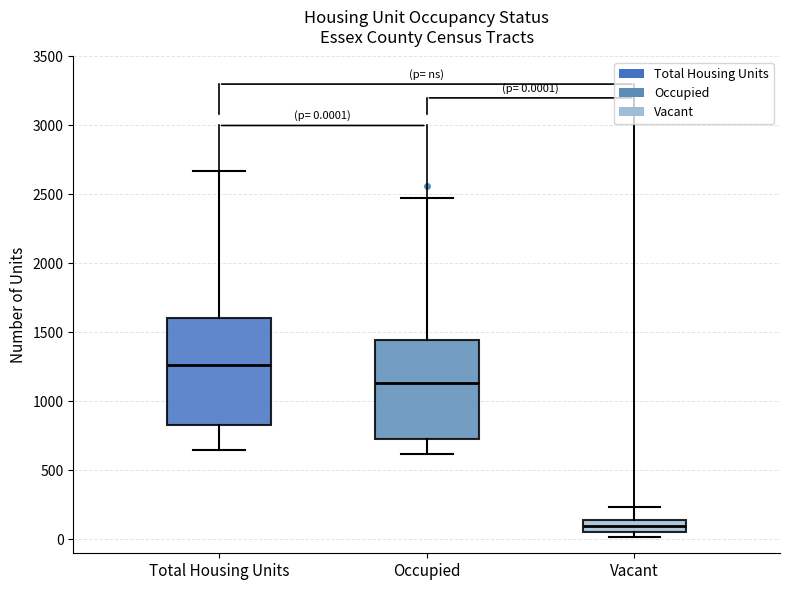

Which box is the tallest, from its lower edge to its upper edge?

Total Housing Units